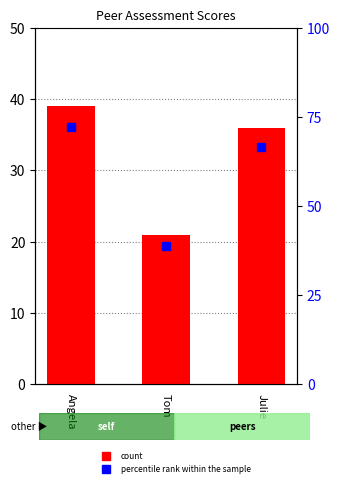

Does the chart contain stacked bars?

No